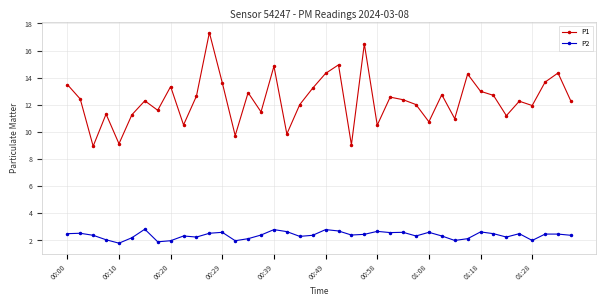

Which series has the widest spread of values?

P1